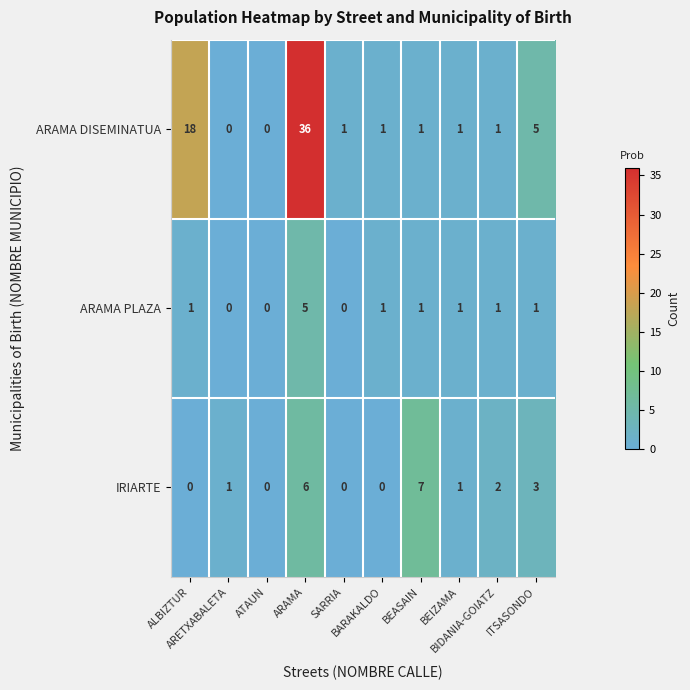

What is the difference between the second highest and minimum values in the IRIARTE series?

6